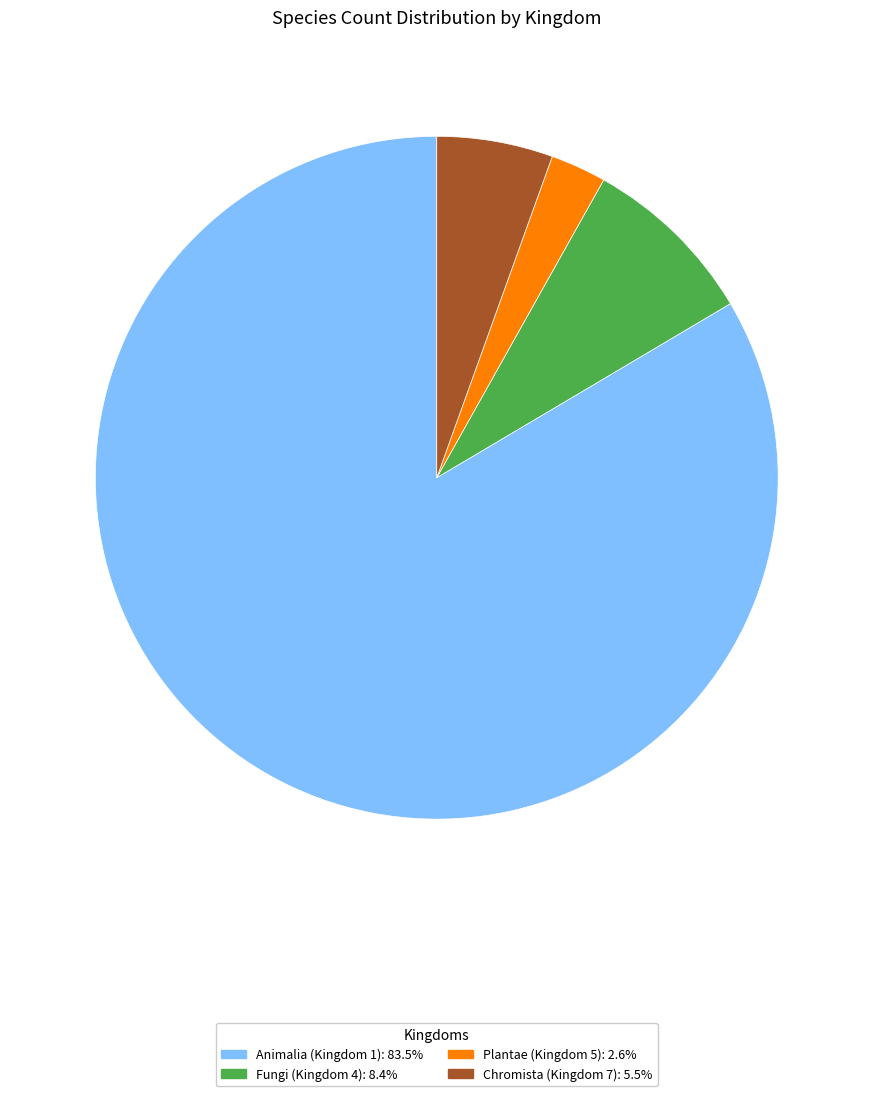

Is there a majority slice in this chart?

Yes